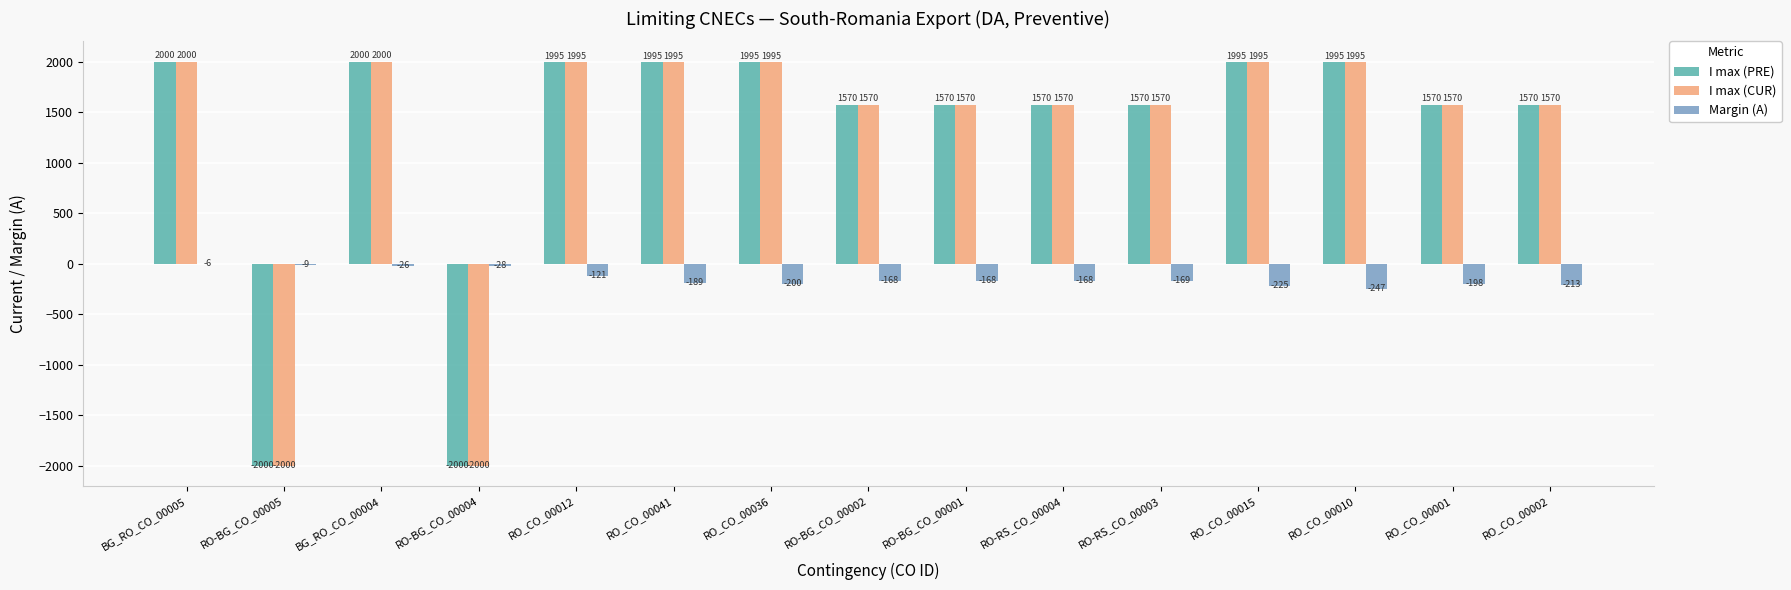

Are the bars horizontal?

No